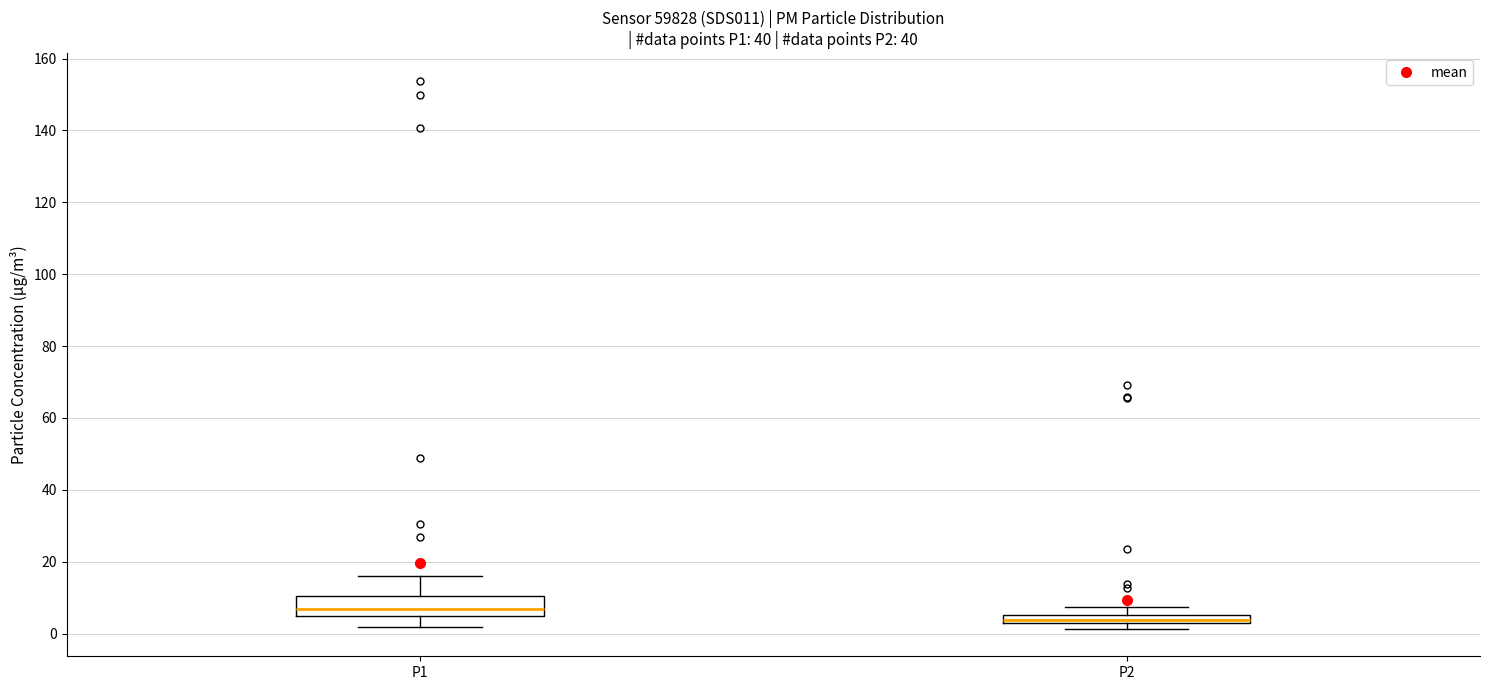

Which box has the lowest median line?

P2